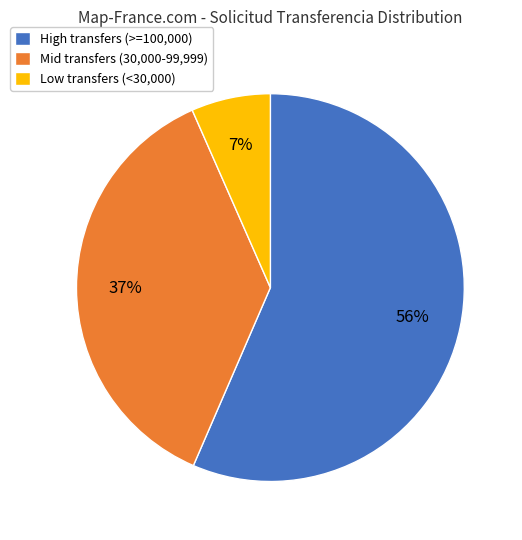

The Low transfers (<30,000) slice represents 1% of the pie. True or false?

False